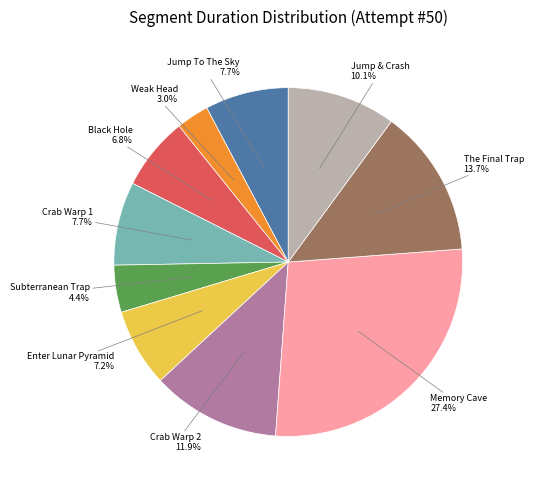

How many slices are in this pie chart?

10